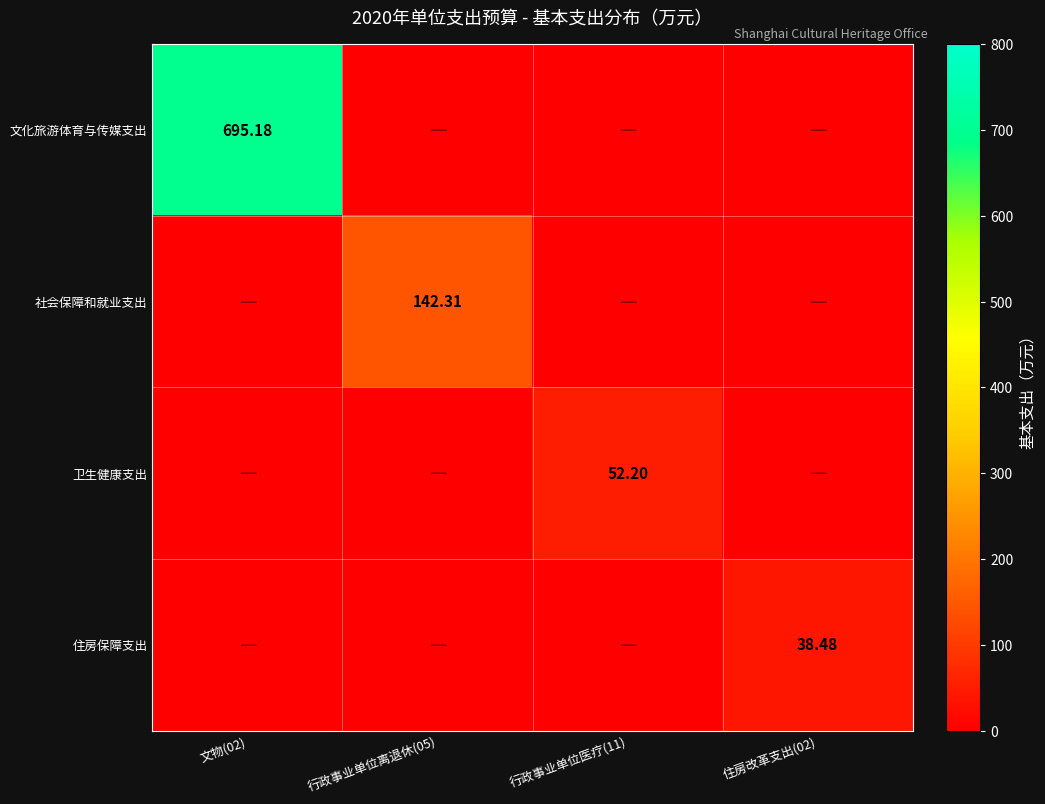

What value does the 卫生健康支出 series have at 行政事业单位医疗(11)?

52.2